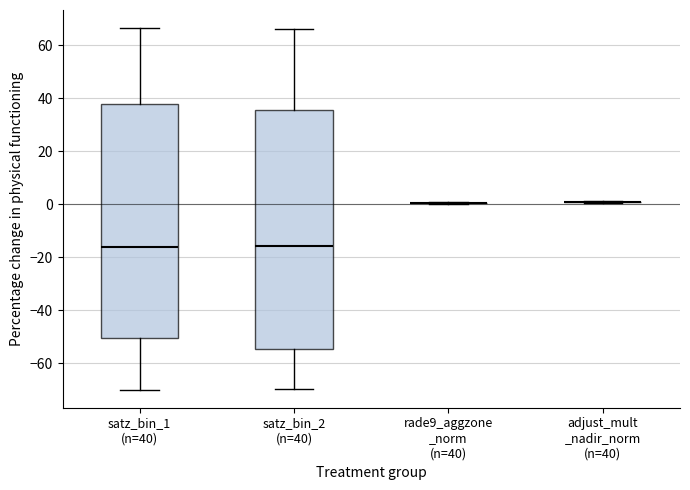

Reading left to right, read every box against the y-axis: the position of its median line, the range the box covers, and the ends of its whiskers. The values are not printed on the chart, so give them approximately, as read against the axis.

satz_bin_1 (n=40): median -16, box -50 to 38, whiskers -70 to 66
satz_bin_2 (n=40): median -16, box -54 to 36, whiskers -70 to 66
rade9_aggzone _norm (n=40): box collapsed to a line at 0, whiskers 0 to 0
adjust_mult _nadir_norm (n=40): box collapsed to a line at 0, whiskers 0 to 2